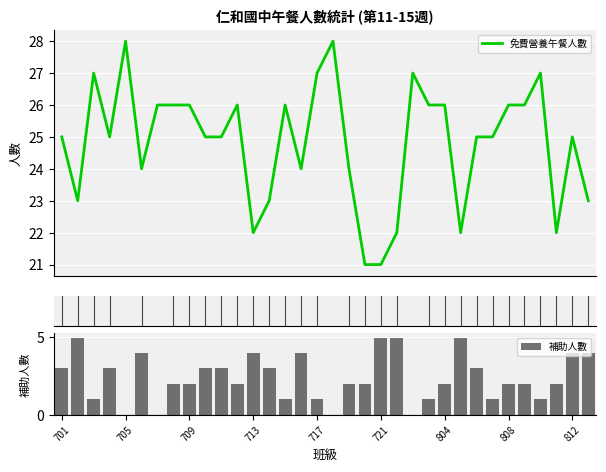

The 補助人數 series shows 4 at 713. True or false?

True